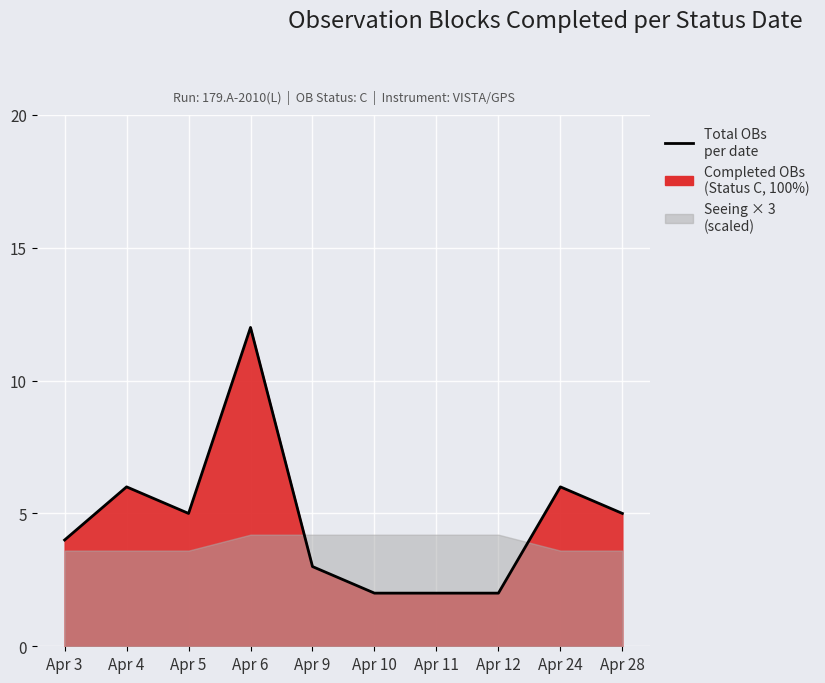

Which has a higher value, Apr 4 or Apr 3?

Apr 4